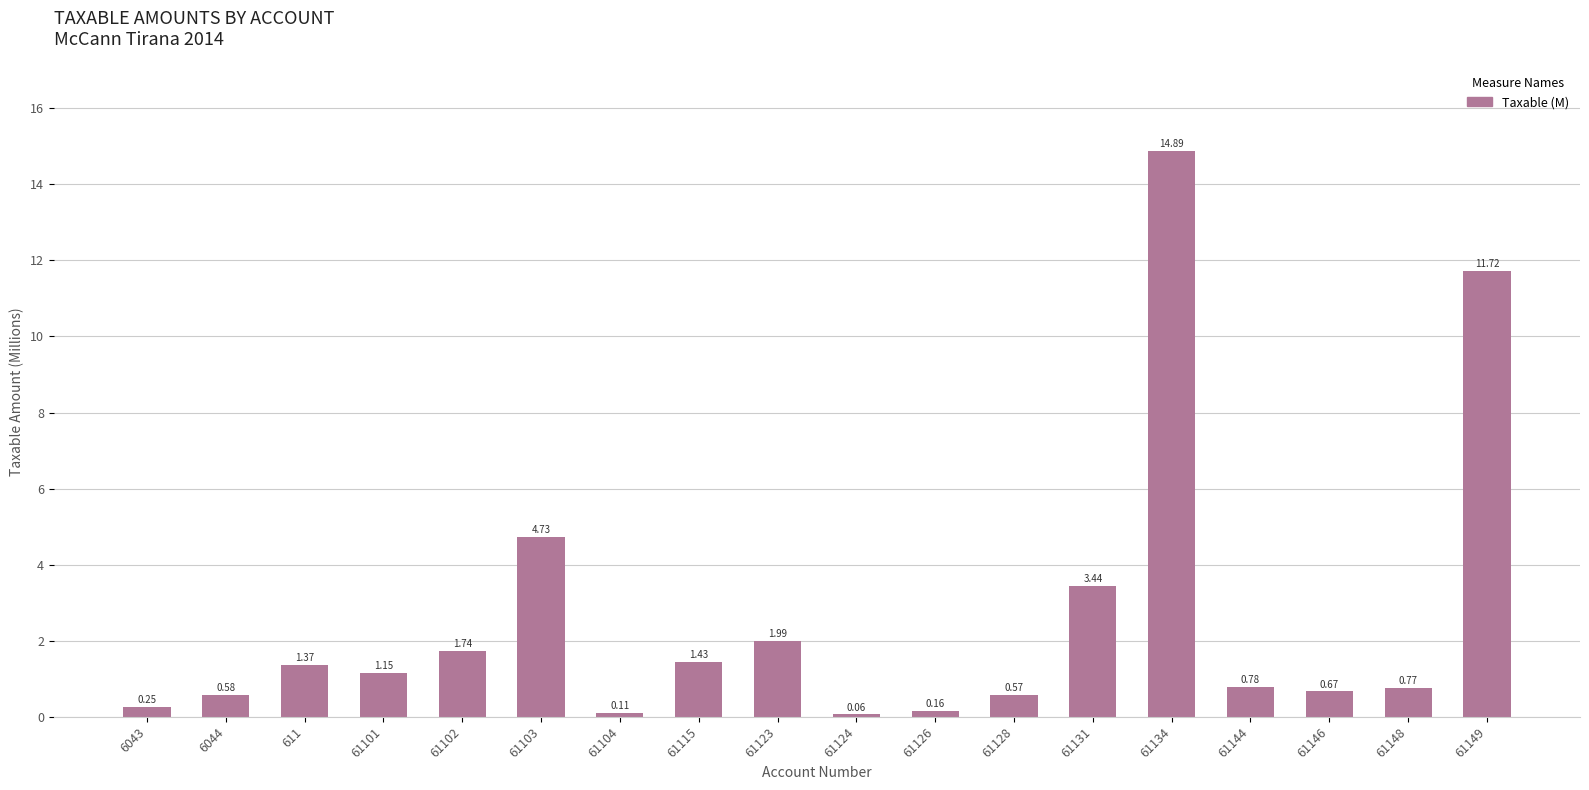

Rank the categories by value from highest to lowest.

61134, 61149, 61103, 61131, 61123, 61102, 61115, 611, 61101, 61144, 61148, 61146, 6044, 61128, 6043, 61126, 61104, 61124